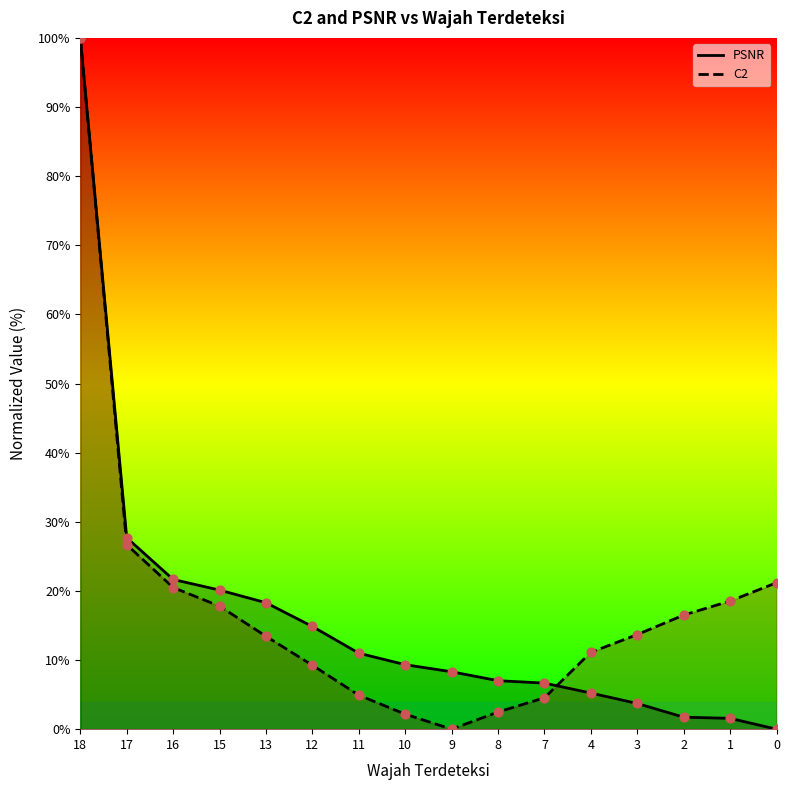

Which series contains the lowest Y value?

PSNR